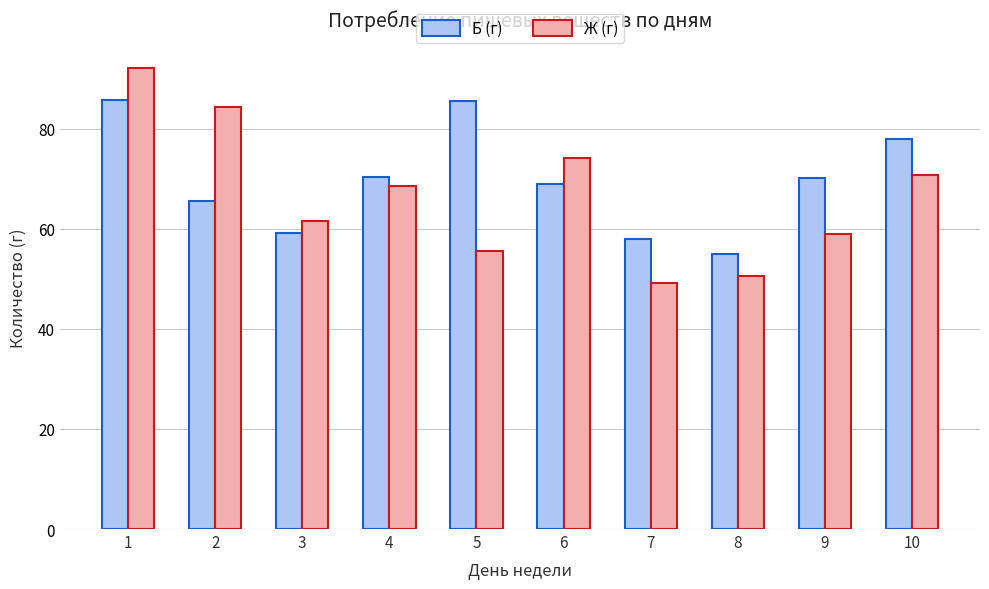

What value does the Ж (г) series have at 1?

92.1